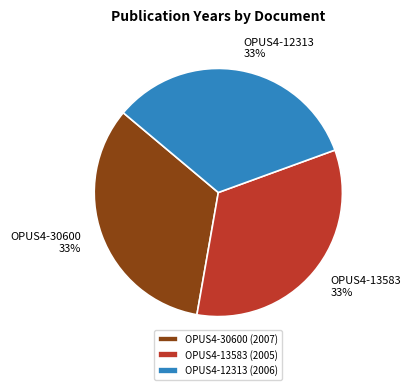

What is the ratio of the value at OPUS4-12313 (2006) to the value at OPUS4-13583 (2005)?

1.0